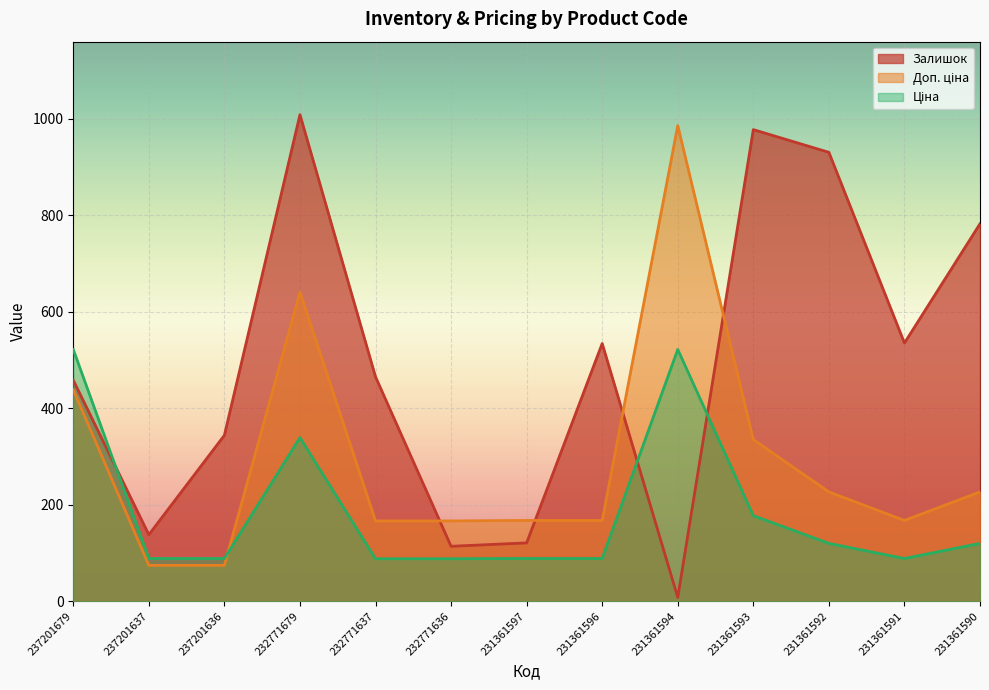

How many intersections are there between Доп. ціна and Ціна?

1